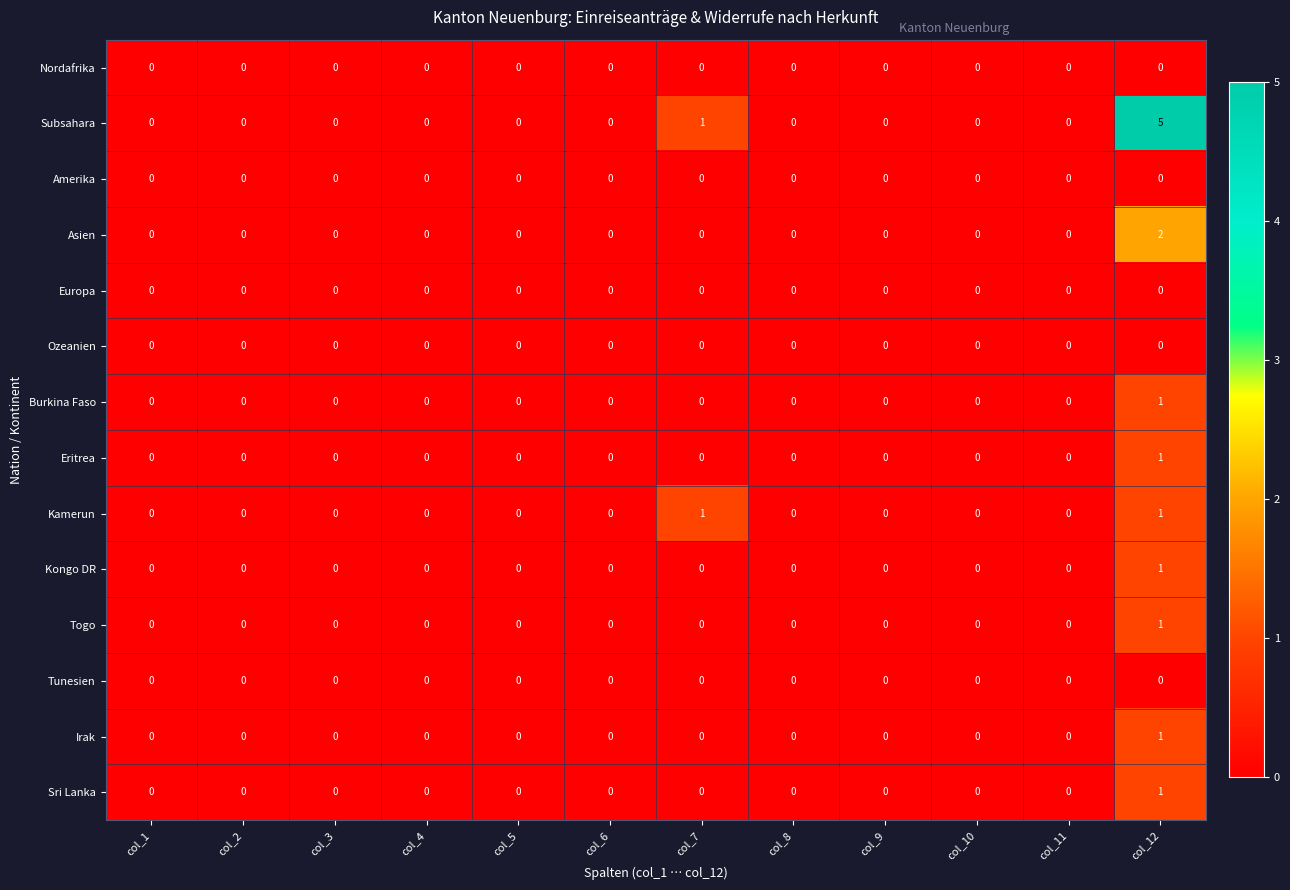

Count the Togo values in the range 0 to 1.

12